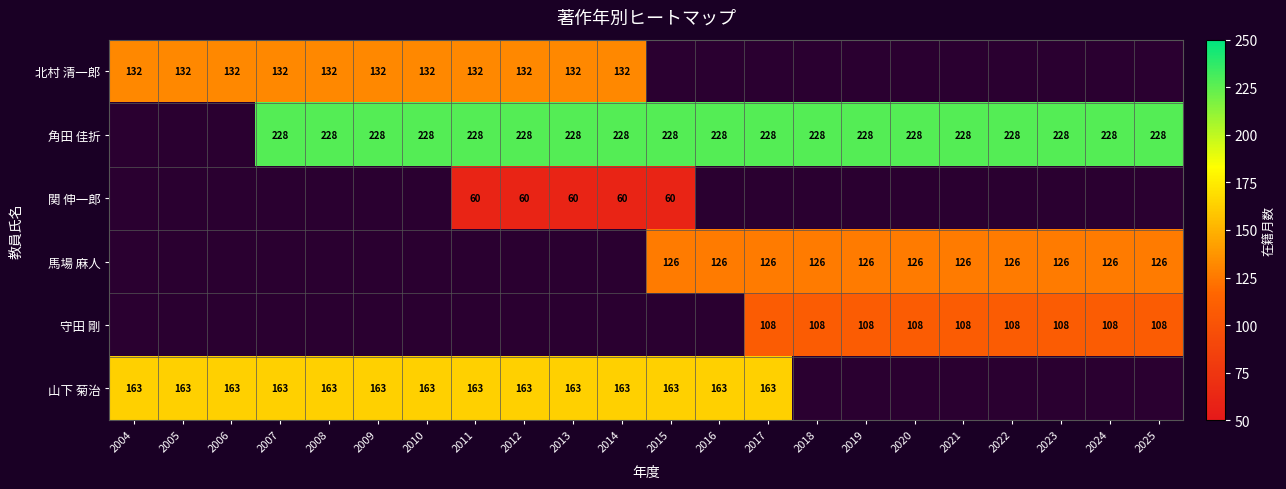

Is it true that 山下 菊治 equals 246 at 2007?

False